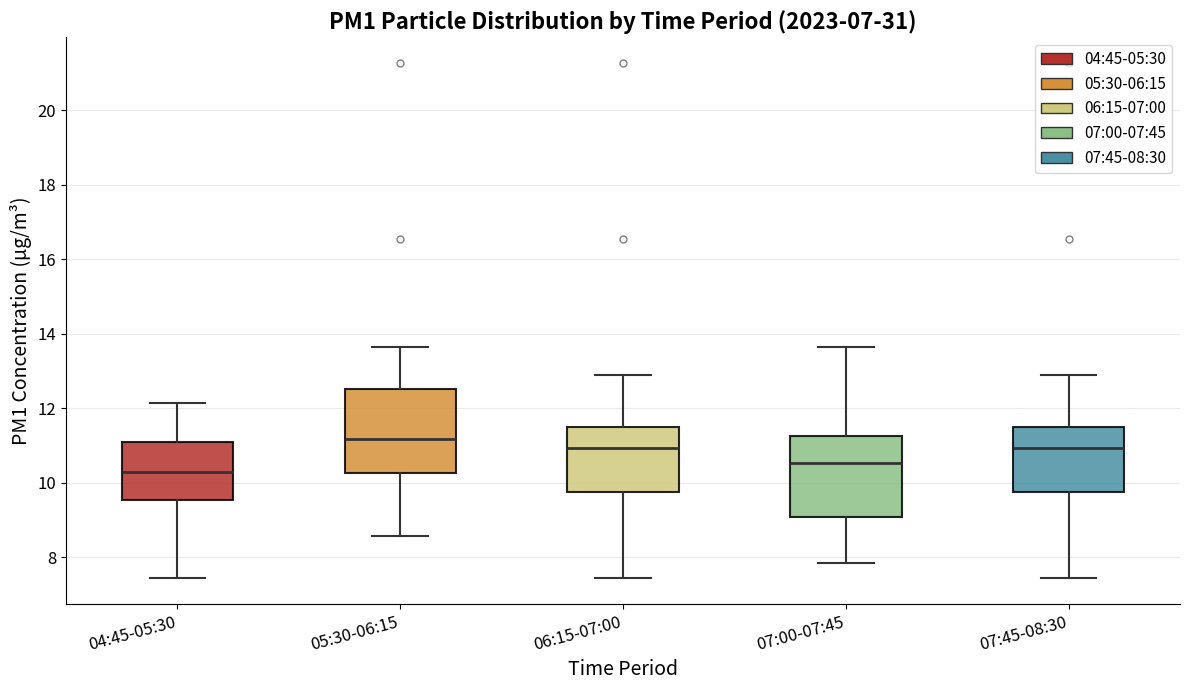

Reading left to right, transcribe this box plot: for each box, give where its median line is, the range the box spans, and where its two whiskers end, as read against the y-axis. The values are not printed on the chart, so give them approximately, as read against the axis.

04:45-05:30: median 10.2, box 9.6 to 11.0, whiskers 7.4 to 12.2
05:30-06:15: median 11.2, box 10.2 to 12.6, whiskers 8.6 to 13.6
06:15-07:00: median 11.0, box 9.8 to 11.4, whiskers 7.4 to 13.0
07:00-07:45: median 10.6, box 9.0 to 11.2, whiskers 7.8 to 13.6
07:45-08:30: median 11.0, box 9.8 to 11.4, whiskers 7.4 to 13.0